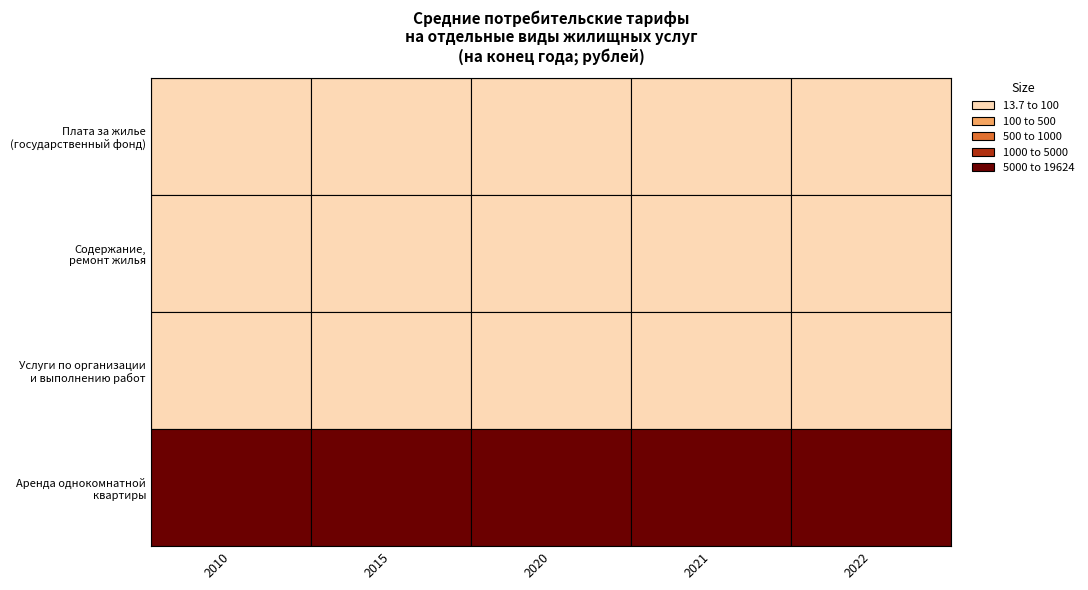

Where is Аренда однокомнатной квартиры у частных... nearest to the value 14879?

2021